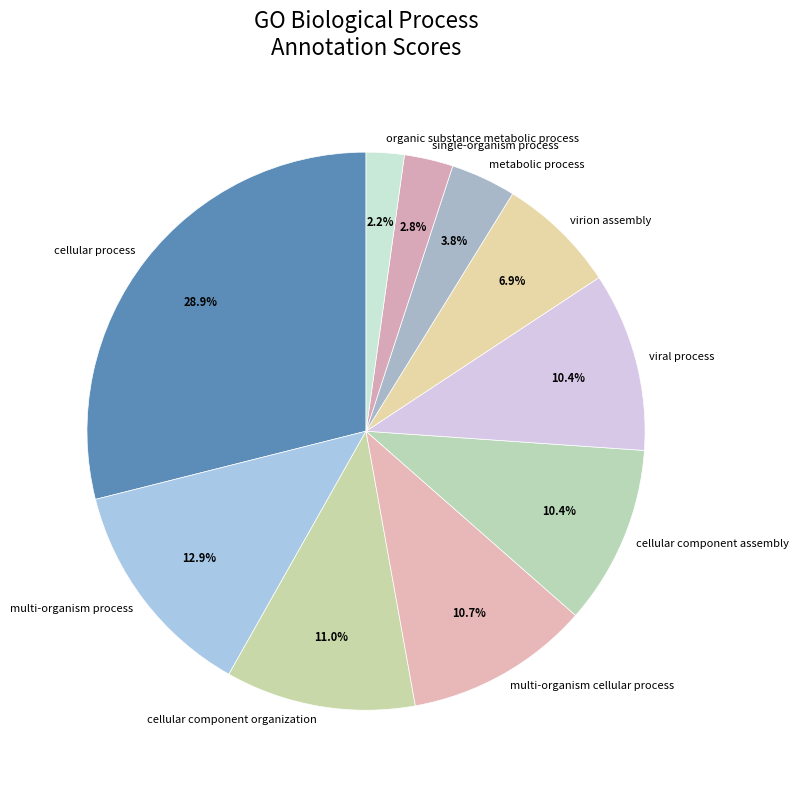

How many slices are in this pie chart?

10